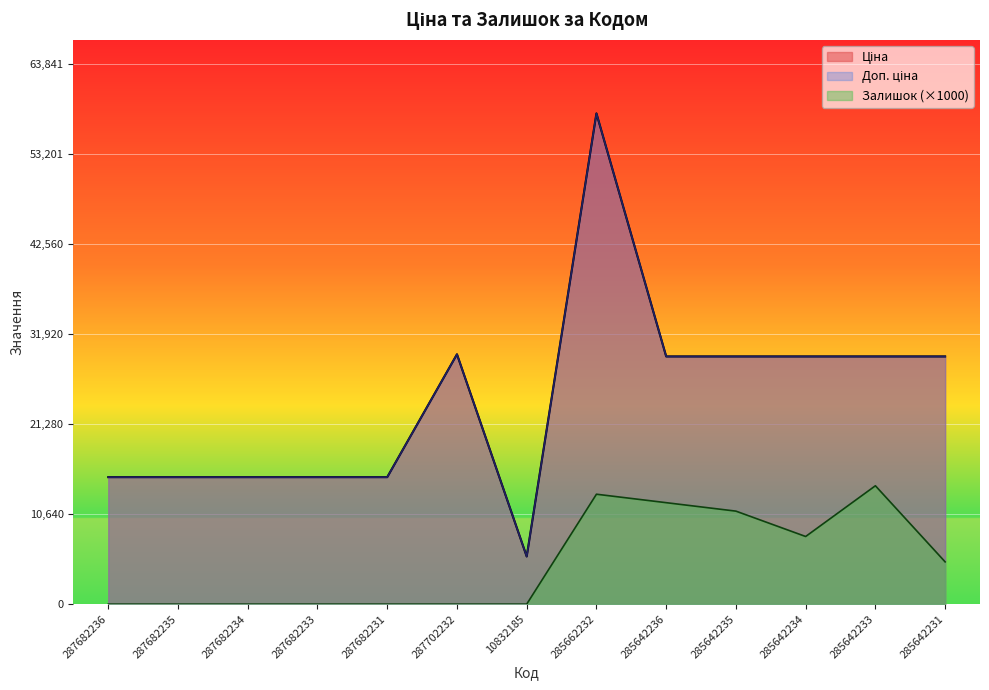

What is the sum of the Ціна values at 287682234 and 285642233?

44314.1